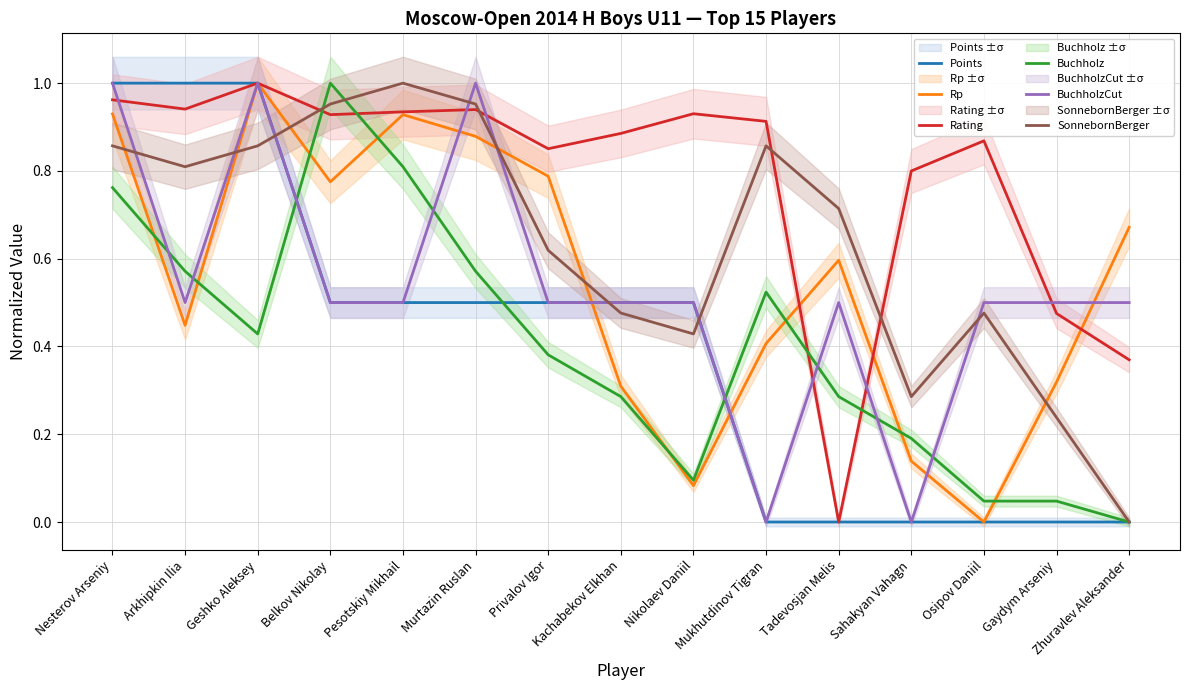

Which has a higher value, Arkhipkin Ilia or Gaydym Arseniy?

Arkhipkin Ilia